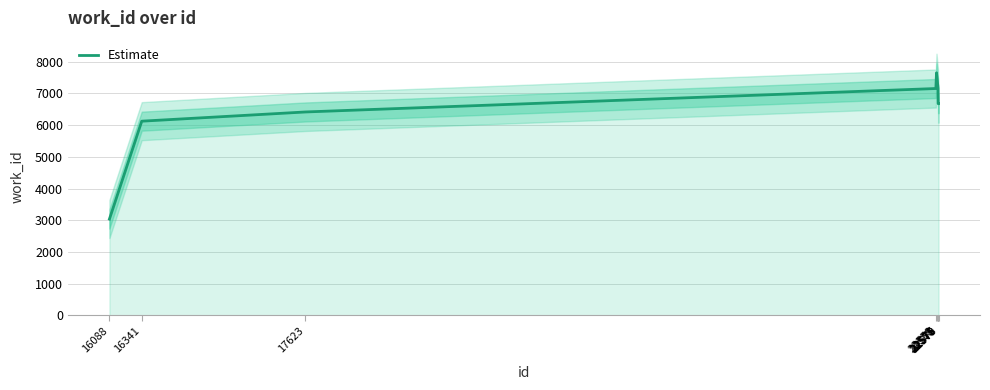

What is the maximum value shown in the chart?

7650.5